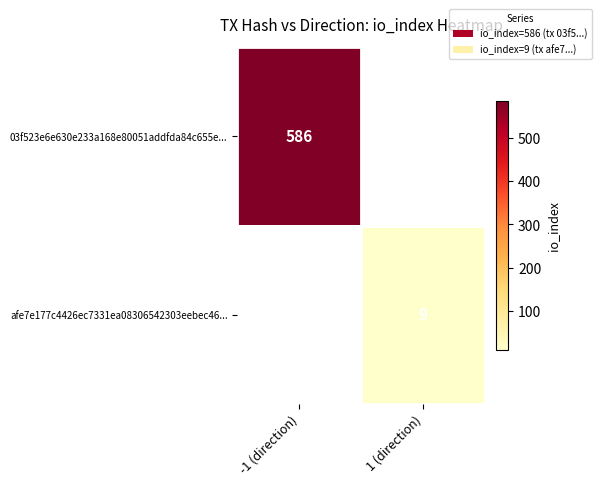

Is it true that afe7e177c4426ec7331ea08306542303eebec46... equals 14 at 1 (direction)?

False